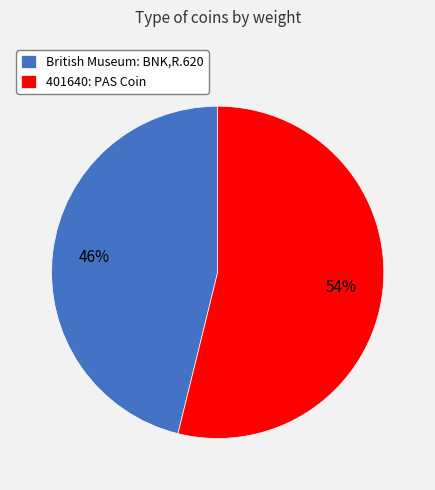

Is it true that British Museum: BNK,R.620 is 58% of the pie?

False